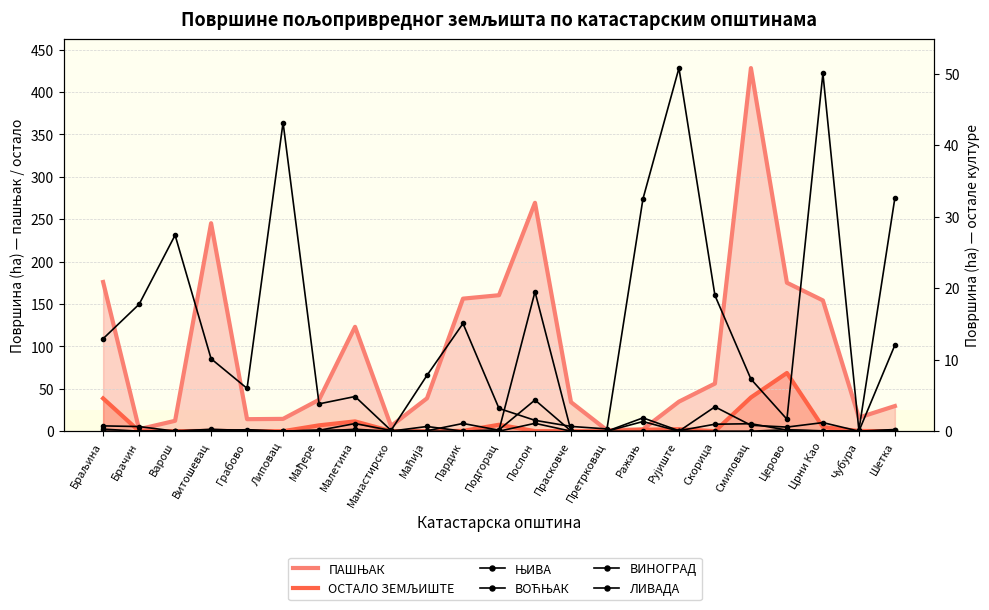

Reading right to left, transcribe all the data shown in this chart.

ПАШЊАК: Шетка=29.6	Чубура=16.1	Црни Као=154.2	Церово=175.1	Смиловац=428.2	Скорица=56.1	Рујиште=34.8	Ражањ=2.2	Претрковац=1.2	Прасковче=34.3	Послон=269.4	Подгорац=160.4	Пардик=156.3	Маћија=38.8	Манастирско=6.0	Малетина=123.1	Мађере=37.0	Липовац=14.5	Грабово=14.2	Витошевац=245.3	Варош=12.2	Брачин=2.3	Браљина=175.9
ОСТАЛО ЗЕМЉИШТЕ: Шетка=0.0	Чубура=0.3	Црни Као=4.8	Церово=68.6	Смиловац=39.8	Скорица=0.0	Рујиште=2.4	Ражањ=1.7	Претрковац=0.0	Прасковче=0.0	Послон=0.1	Подгорац=7.6	Пардик=0.4	Маћија=0.0	Манастирско=0.0	Малетина=11.6	Мађере=6.9	Липовац=0.0	Грабово=0.0	Витошевац=0.4	Варош=0.0	Брачин=0.1	Браљина=38.7
ЊИВА: Шетка=32.6	Чубура=0.1	Црни Као=50.0	Церово=1.7	Смиловац=7.3	Скорица=19.0	Рујиште=50.8	Ражањ=32.5	Претрковац=0.3	Прасковче=0.7	Послон=1.5	Подгорац=3.2	Пардик=15.1	Маћија=7.8	Манастирско=0.1	Малетина=4.8	Мађере=3.8	Липовац=43.2	Грабово=6.0	Витошевац=10.1	Варош=27.4	Брачин=17.8	Браљина=12.9
ВОЋЊАК: Шетка=12.0	Чубура=0.0	Црни Као=0.0	Церово=0.2	Смиловац=1.0	Скорица=1.0	Рујиште=0.1	Ражањ=1.9	Претрковац=0.0	Прасковче=0.1	Послон=19.5	Подгорац=0.1	Пардик=1.1	Маћија=0.1	Манастирско=0.1	Малетина=1.1	Мађере=0.1	Липовац=0.0	Грабово=0.1	Витошевац=0.3	Варош=0.0	Брачин=0.6	Браљина=0.7
ВИНОГРАД: Шетка=0.1	Чубура=0.0	Црни Као=0.0	Церово=0.2	Смиловац=0.0	Скорица=0.0	Рујиште=0.0	Ражањ=0.0	Претрковац=0.0	Прасковче=0.0	Послон=4.4	Подгорац=0.2	Пардик=0.0	Маћија=0.7	Манастирско=0.0	Малетина=0.1	Мађере=0.1	Липовац=0.0	Грабово=0.1	Витошевац=0.2	Варош=0.0	Брачин=0.0	Браљина=0.3
ЛИВАДА: Шетка=0.2	Чубура=0.0	Црни Као=1.2	Церово=0.6	Смиловац=0.8	Скорица=3.4	Рујиште=0.0	Ражањ=1.3	Претрковац=0.0	Прасковче=0.0	Послон=1.1	Подгорац=0.0	Пардик=0.0	Маћија=0.0	Манастирско=0.0	Малетина=0.3	Мађере=0.0	Липовац=0.0	Грабово=0.2	Витошевац=0.0	Варош=0.1	Брачин=0.0	Браљина=0.0